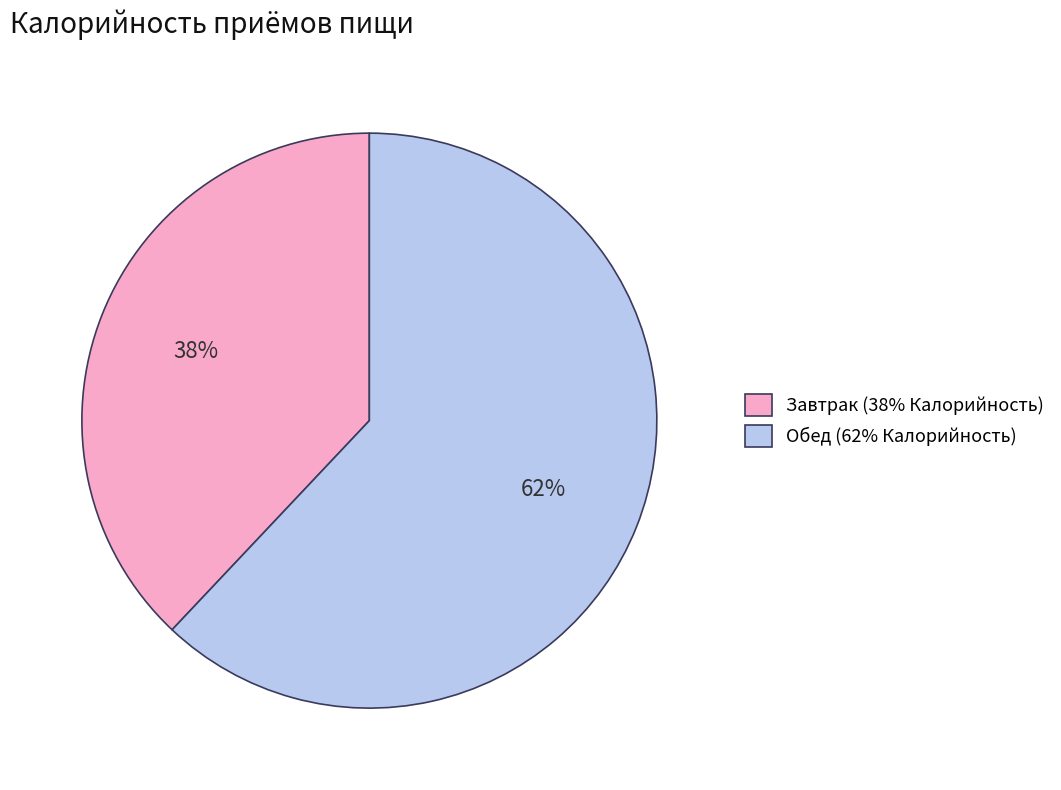

What percentage is the Завтрак slice, to the nearest percent?

38%